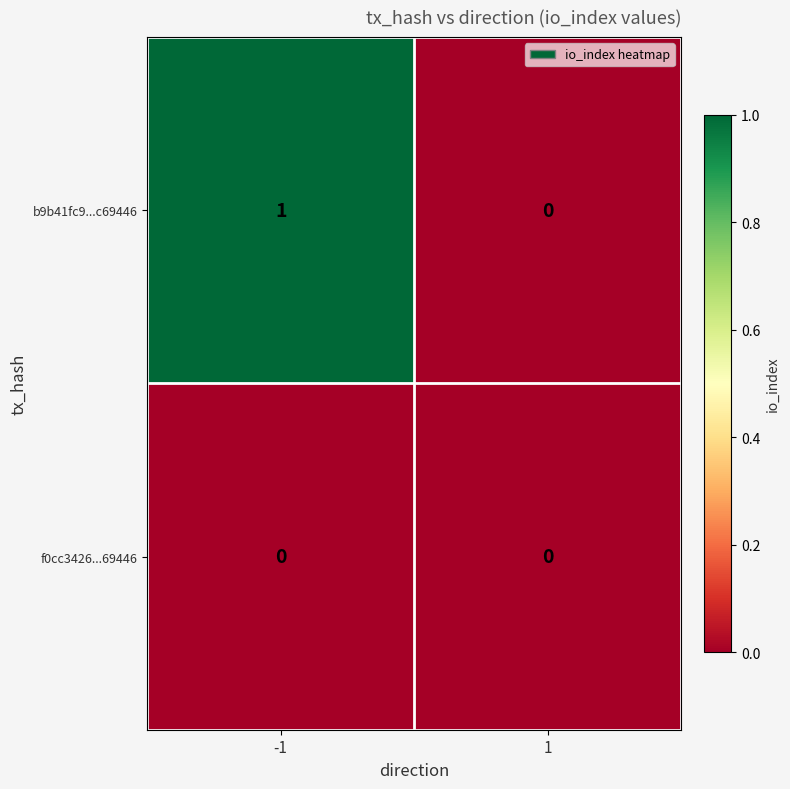

At which category is the sum across all series the highest?

-1